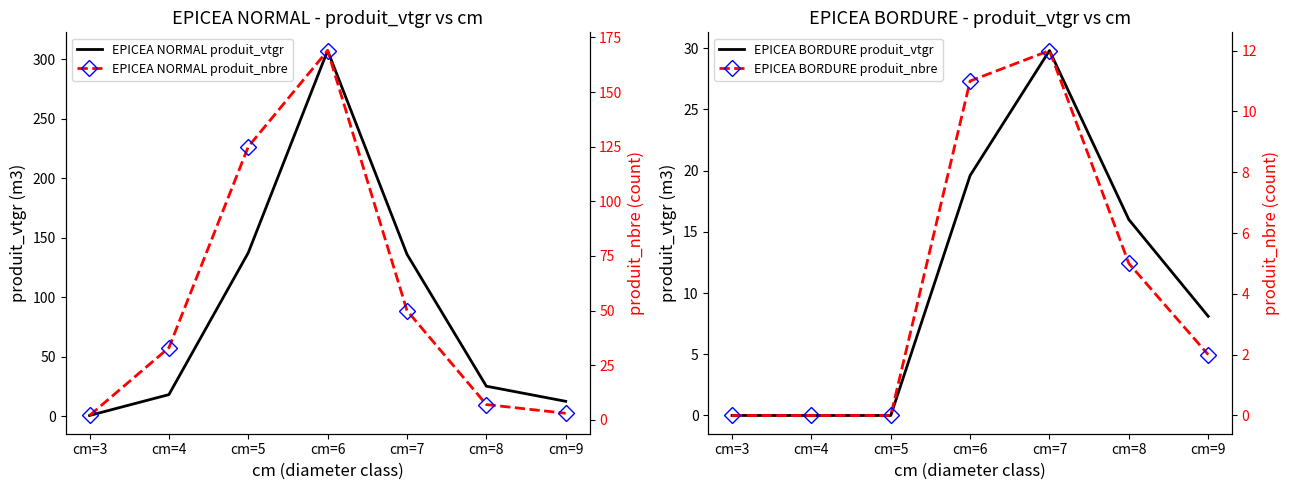

Is it true that EPICEA NORMAL produit_nbre equals 3.0 at cm=9?

True